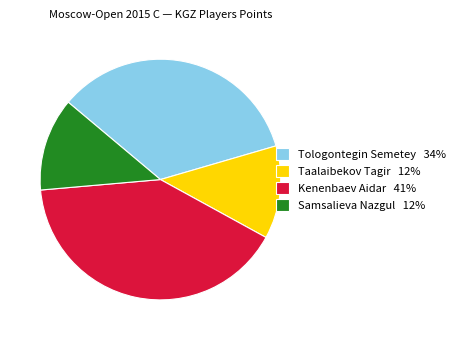

How many slices are in this pie chart?

4